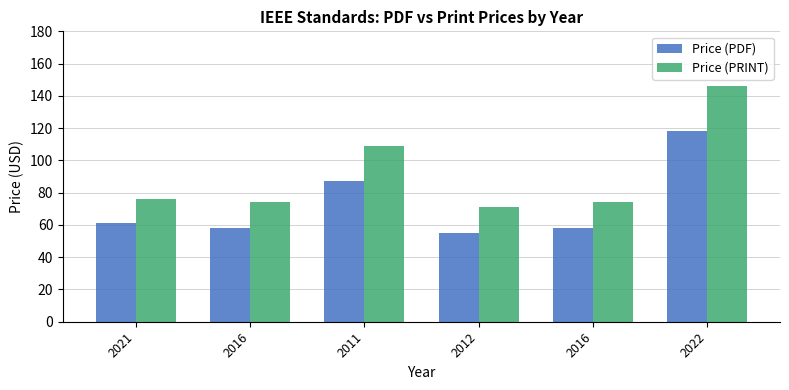

What is the spread (max minus min) of values at 2016?

16